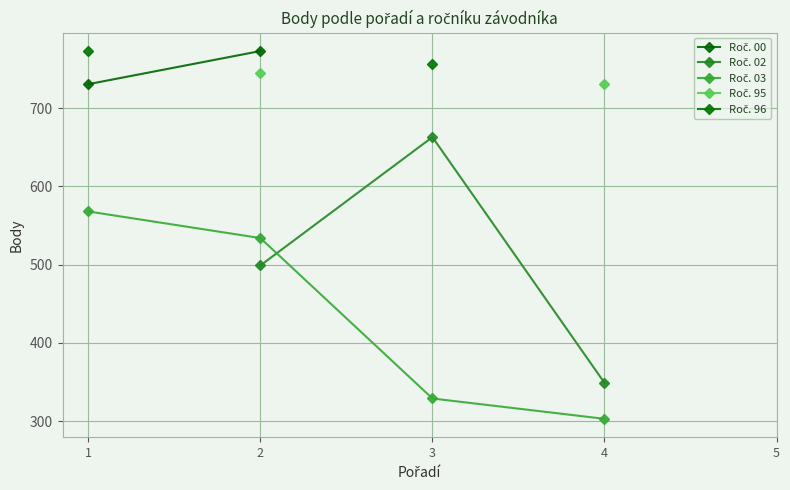

What is the greatest value displayed?

773.0